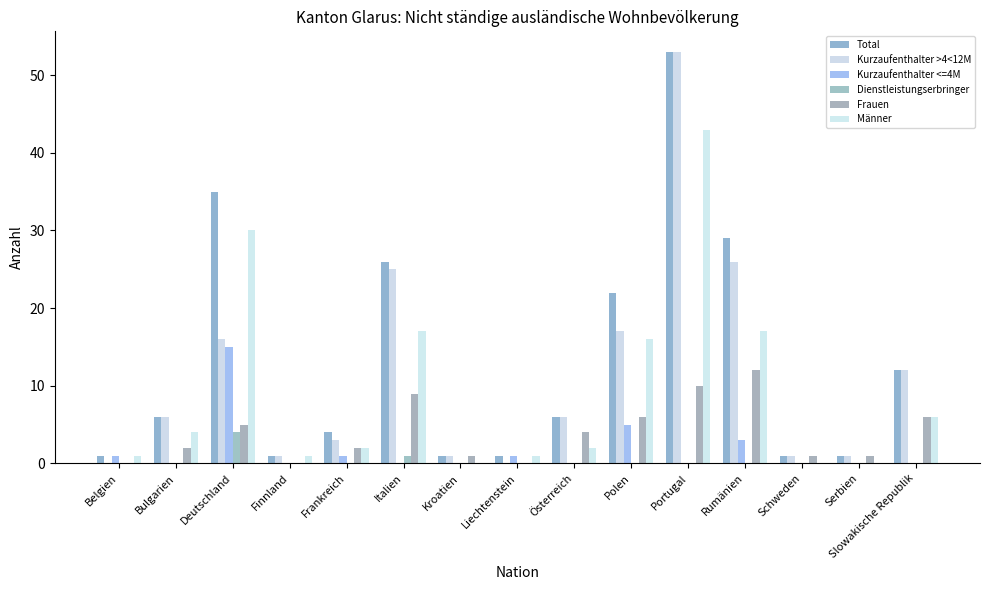

Which series has the largest total across all categories?

Total